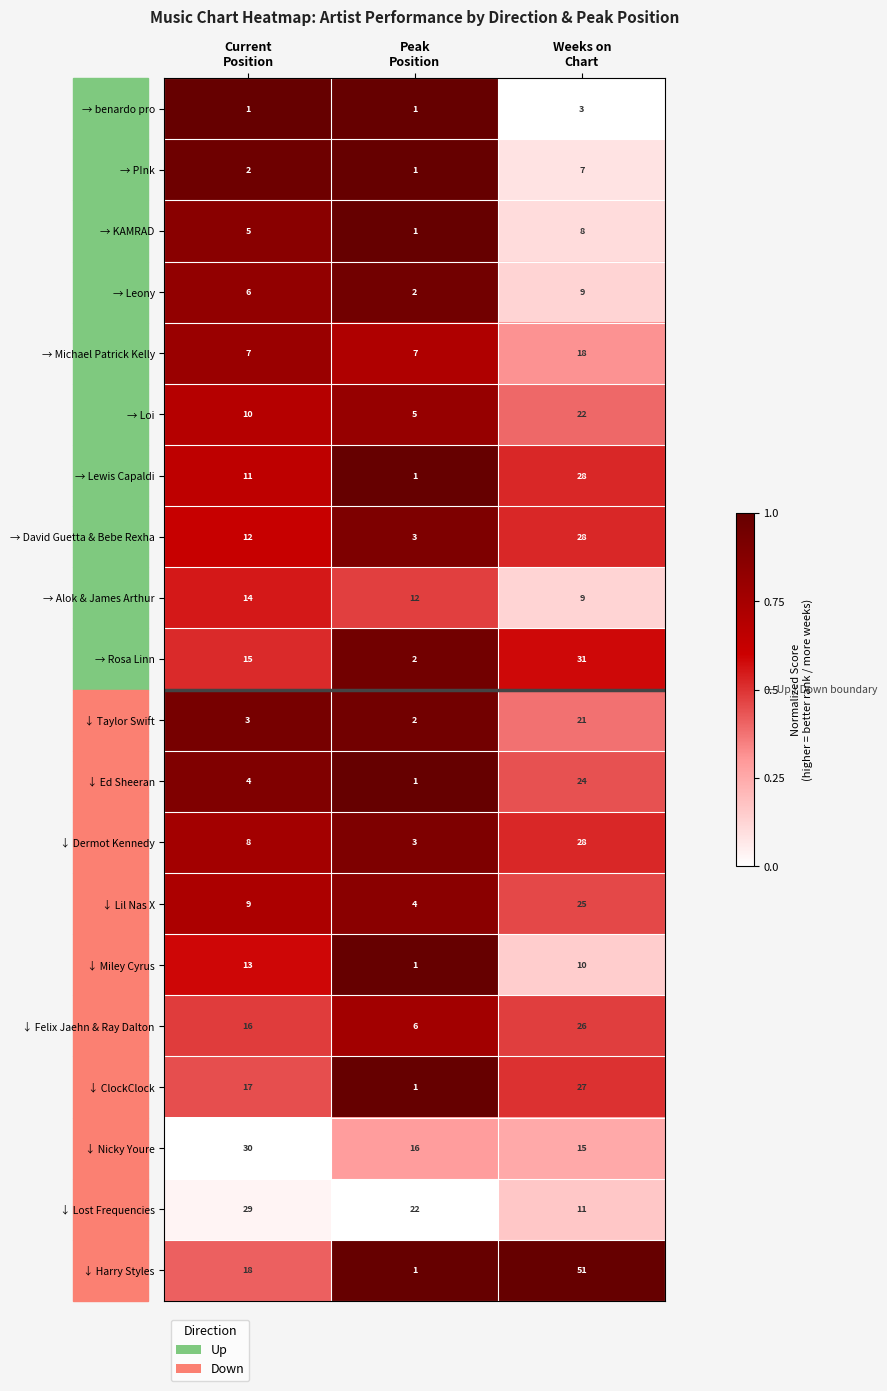

Which series changed the most between Current
Position and Peak
Position?

↓ Harry Styles